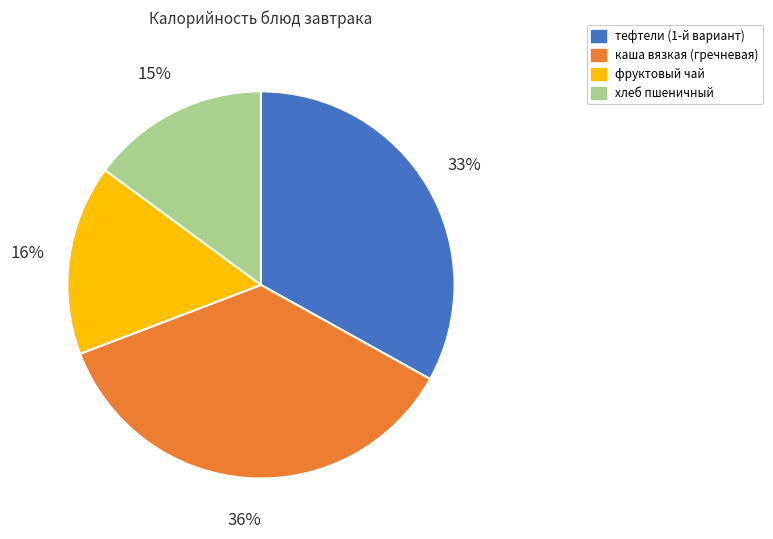

What percentage is the каша вязкая (гречневая) slice, to the nearest percent?

36%